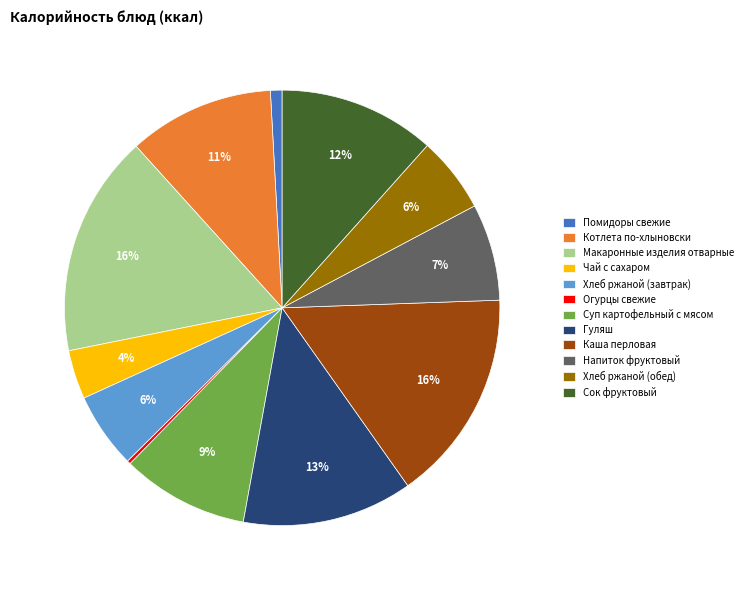

Combined, do Сок фруктовый and Суп картофельный с мясом account for over 50%?

No